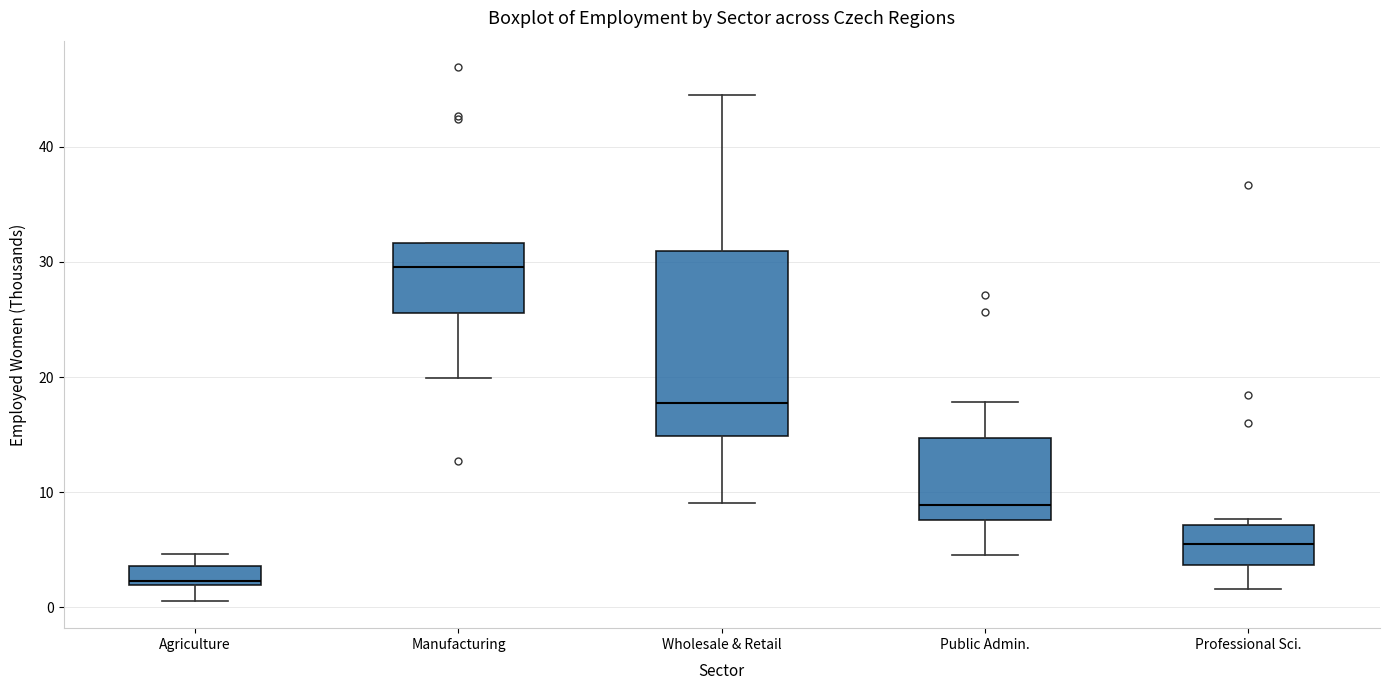

Which box's median line is the lowest?

Agriculture